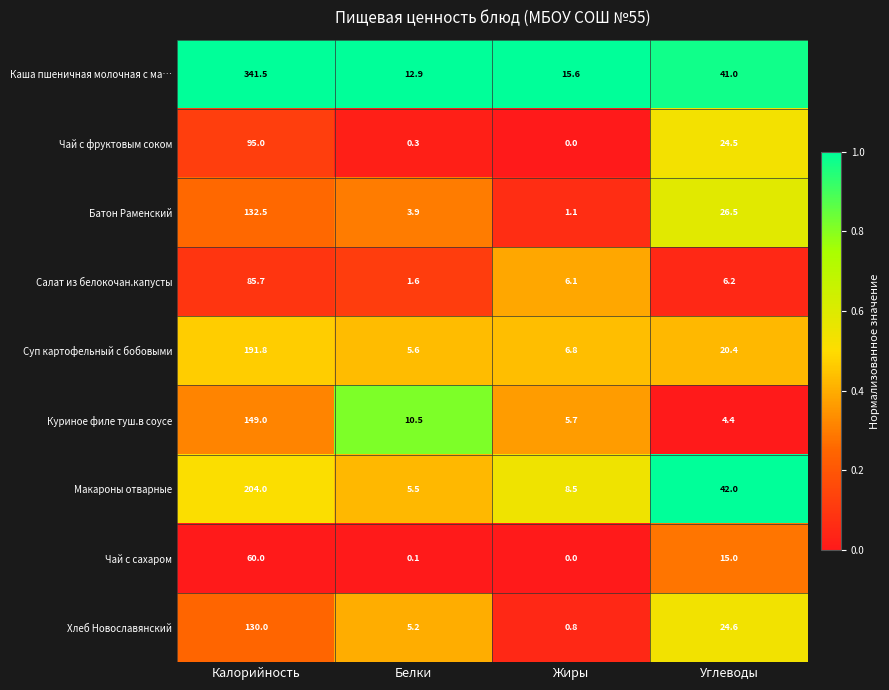

What is the maximum value shown in the chart?

341.5